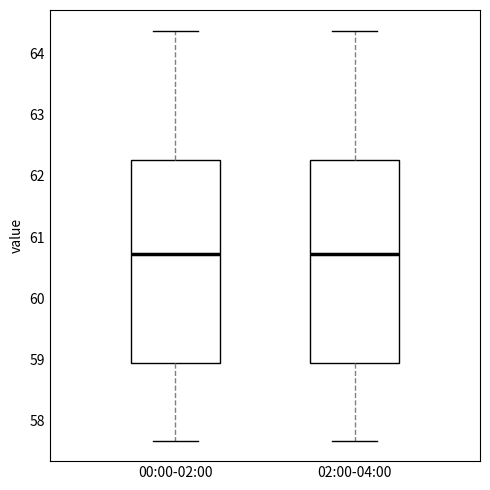

Where does the upper whisker of the box for 00:00-02:00 end on the y-axis? The values are not printed on the chart, so give them approximately, as read against the axis.

64.4